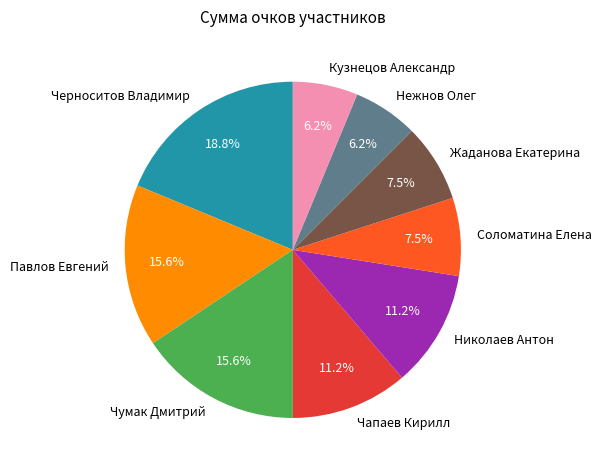

What is the largest slice in the pie chart?

Черноситов Владимир